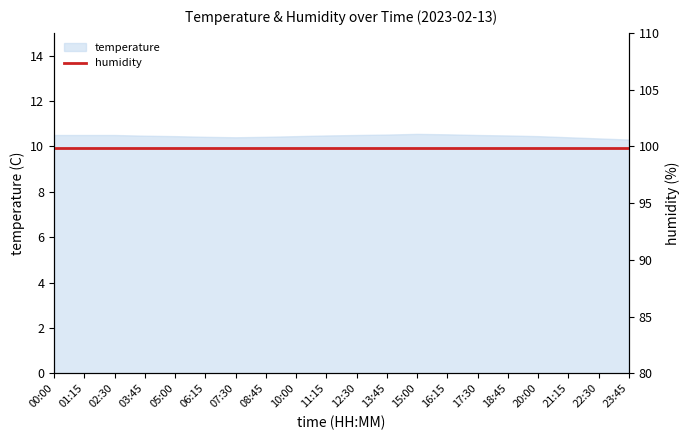

What position from the left is 11:15?

10